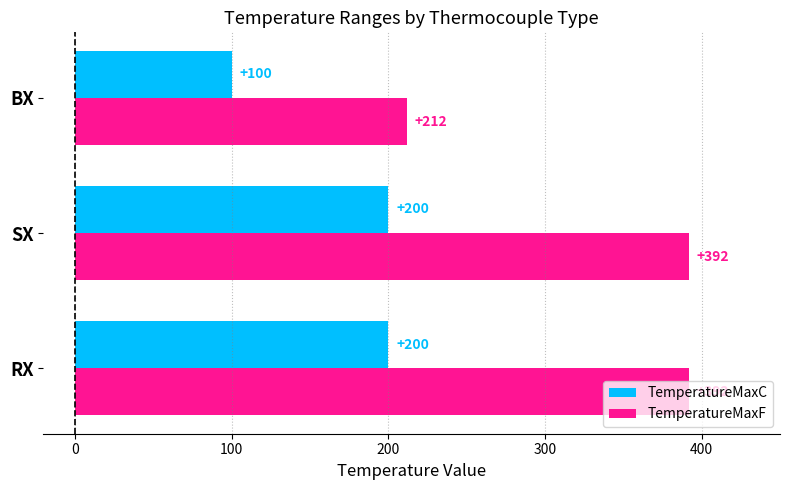

True or false: TemperatureMaxC has a value of 100 at BX.

True